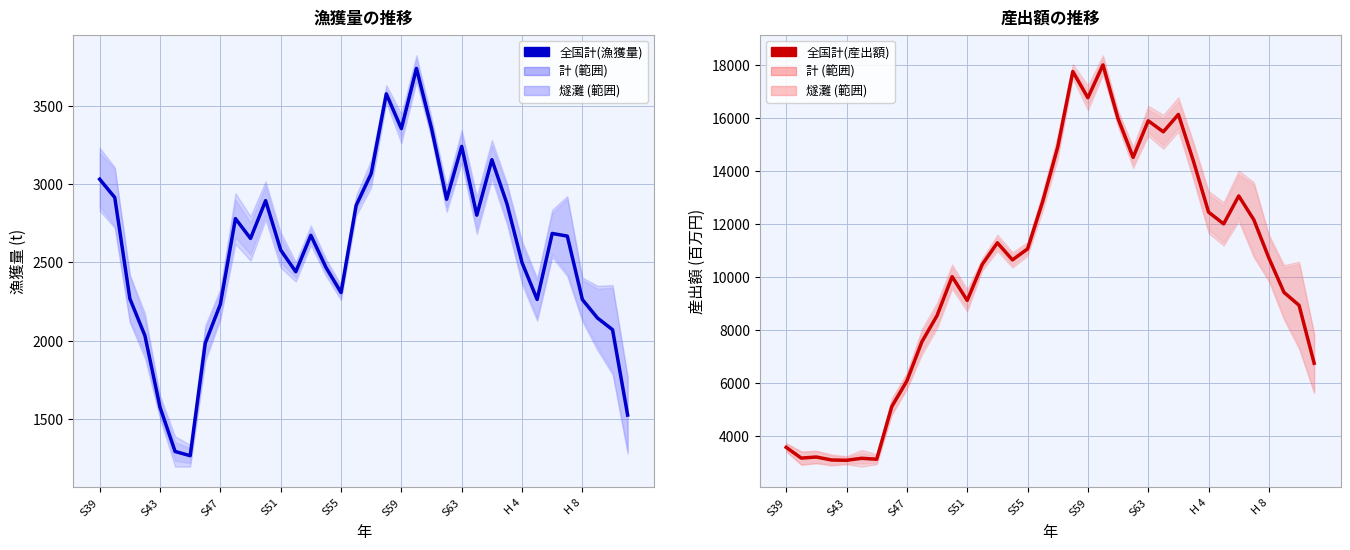

What is the sum of all 全国計(産出額) values?

370539